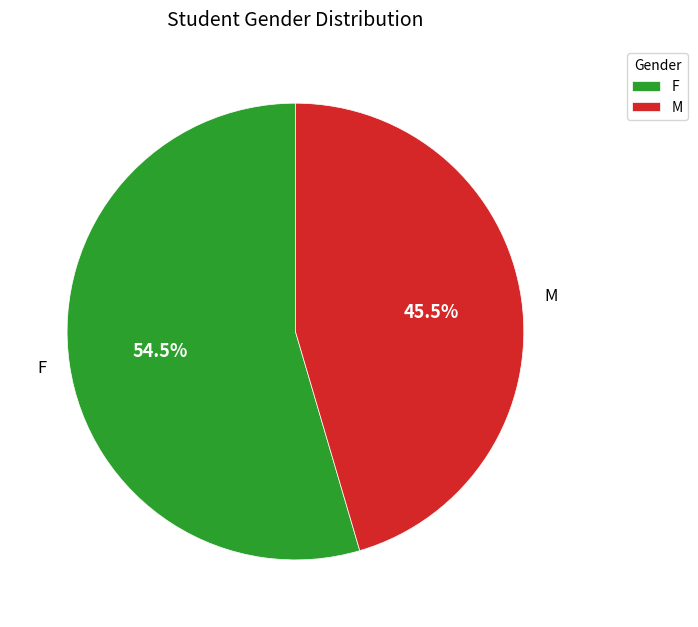

Is there a majority slice in this chart?

Yes